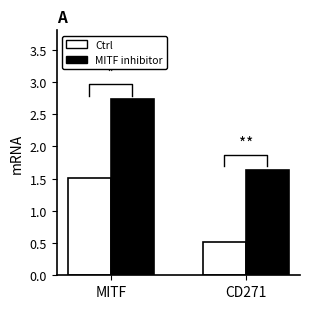

Are the bars horizontal?

No